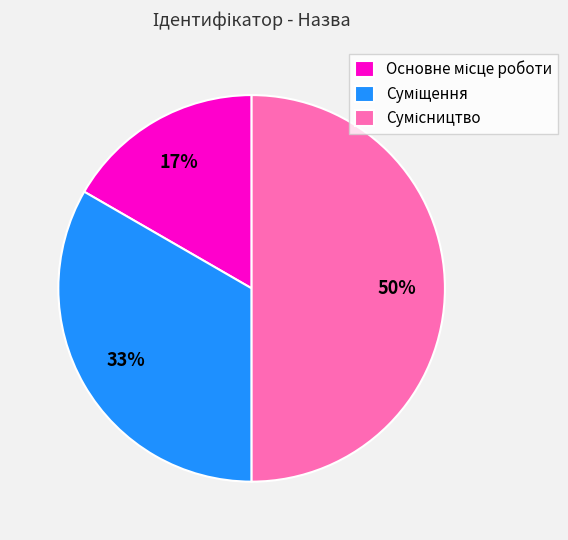

To the nearest percent, what is the difference between the largest and smallest slice percentages?

33%